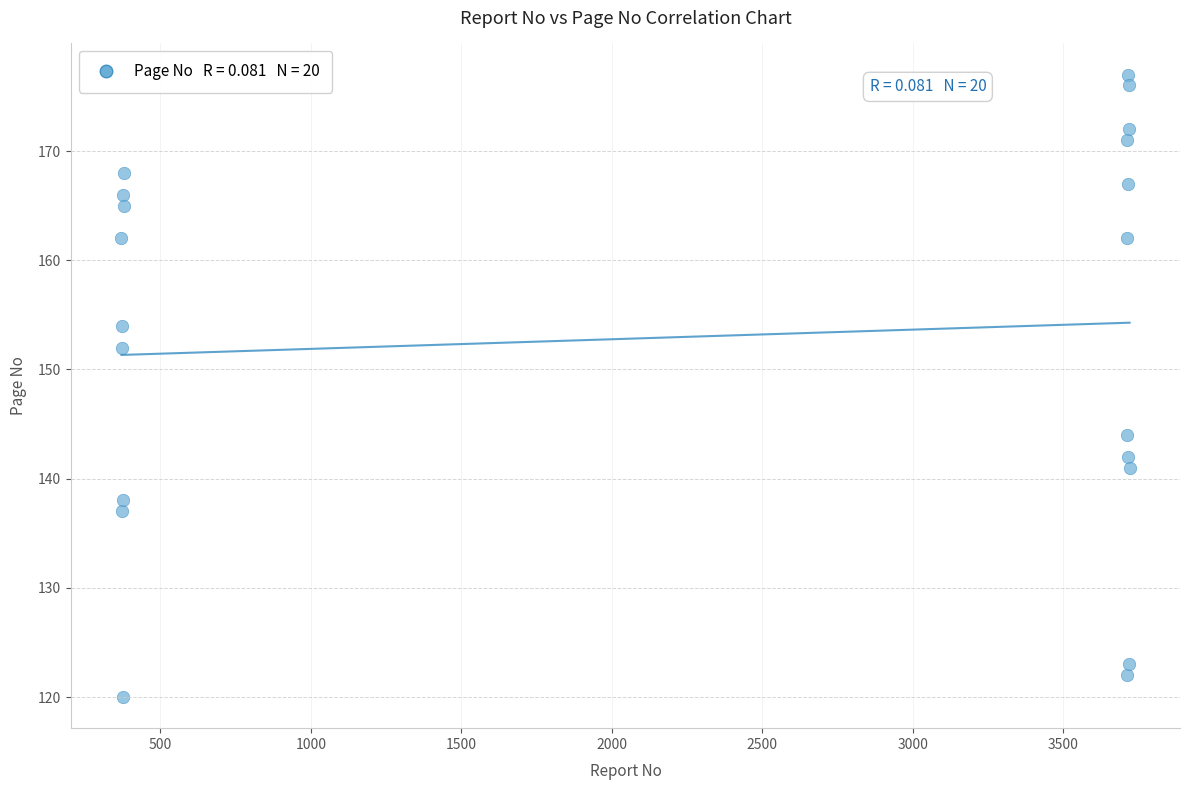

What is the range of Y values (max minus min)?

57